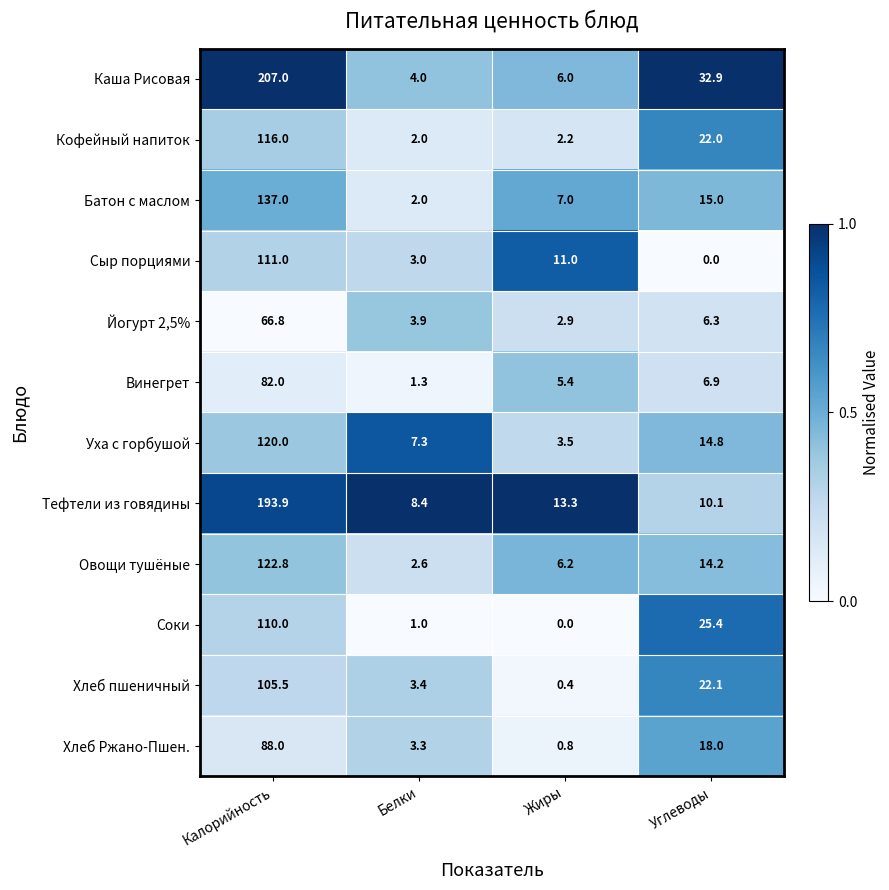

Which series has the largest total across all categories?

Каша Рисовая